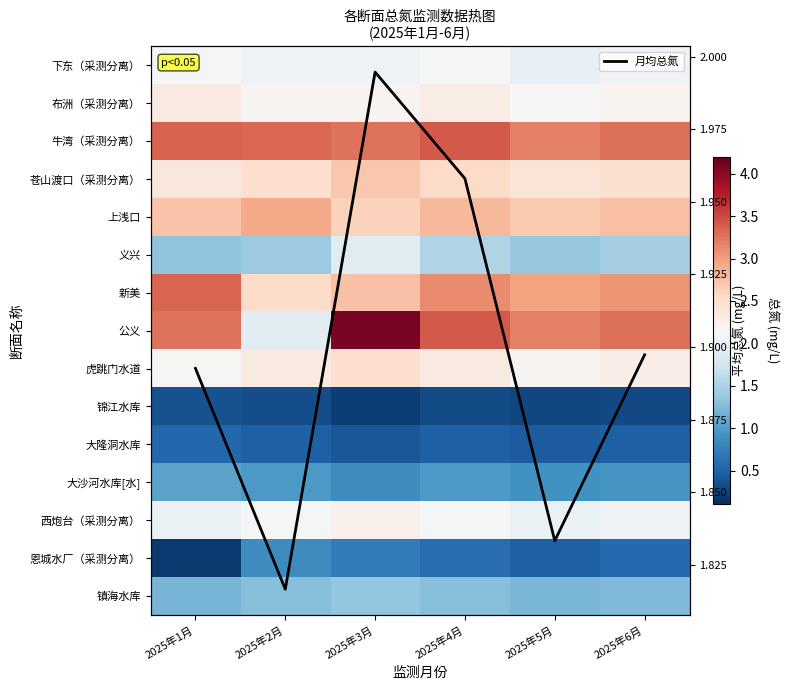

At how many categories does at least one series exceed 2?

6